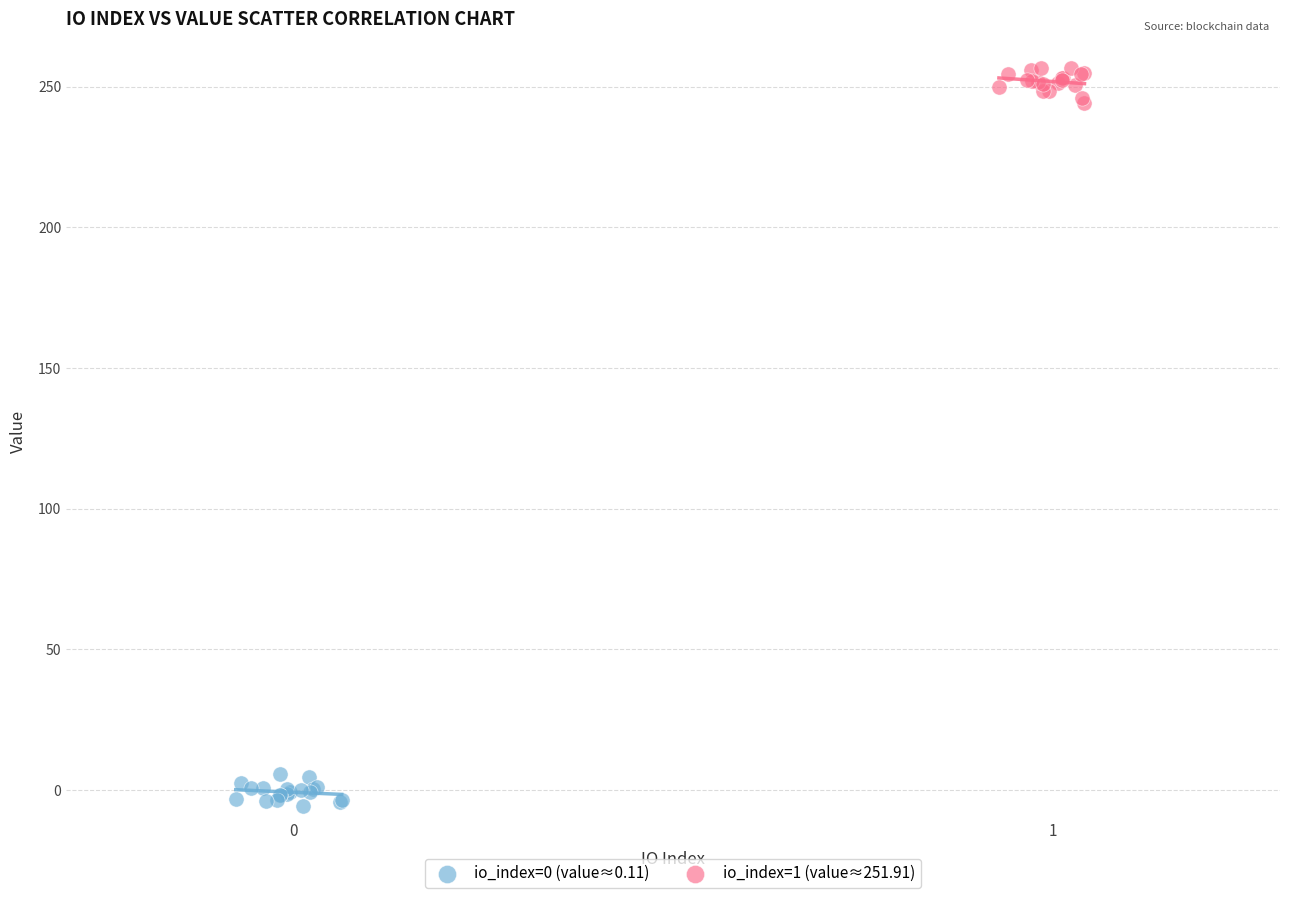

Which series contains the highest Y value?

io_index=1 (value≈251.91)